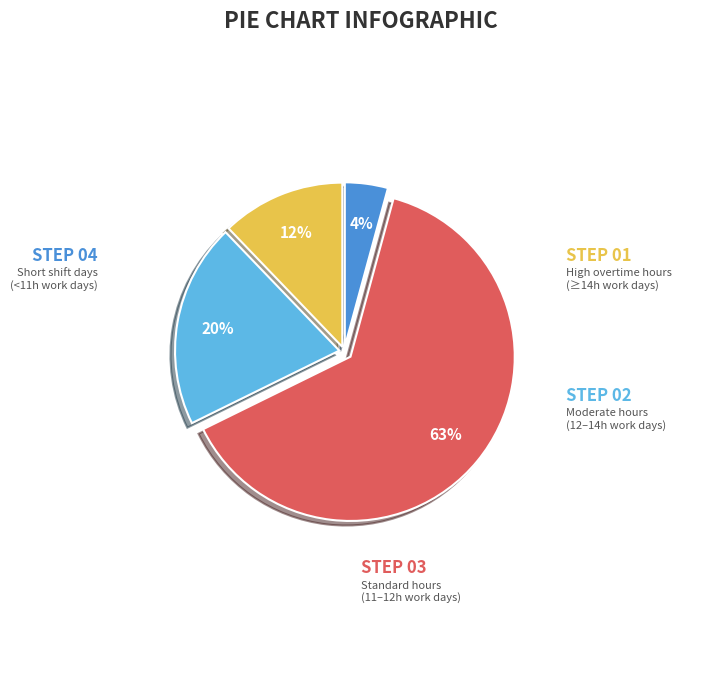

To the nearest percent, what is the average slice percentage?

25%